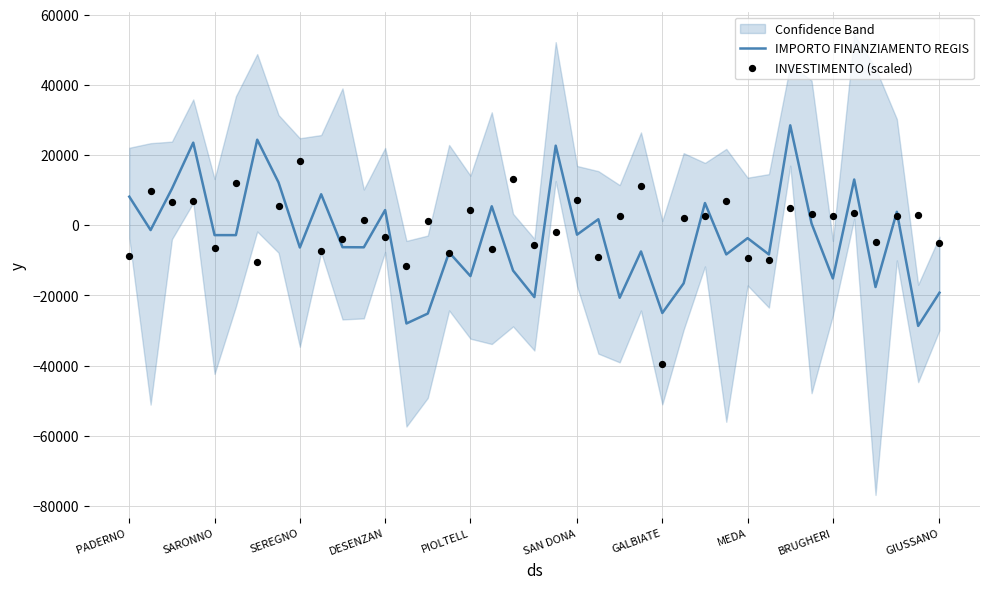

Which series reaches the maximum Y coordinate?

IMPORTO FINANZIAMENTO REGIS